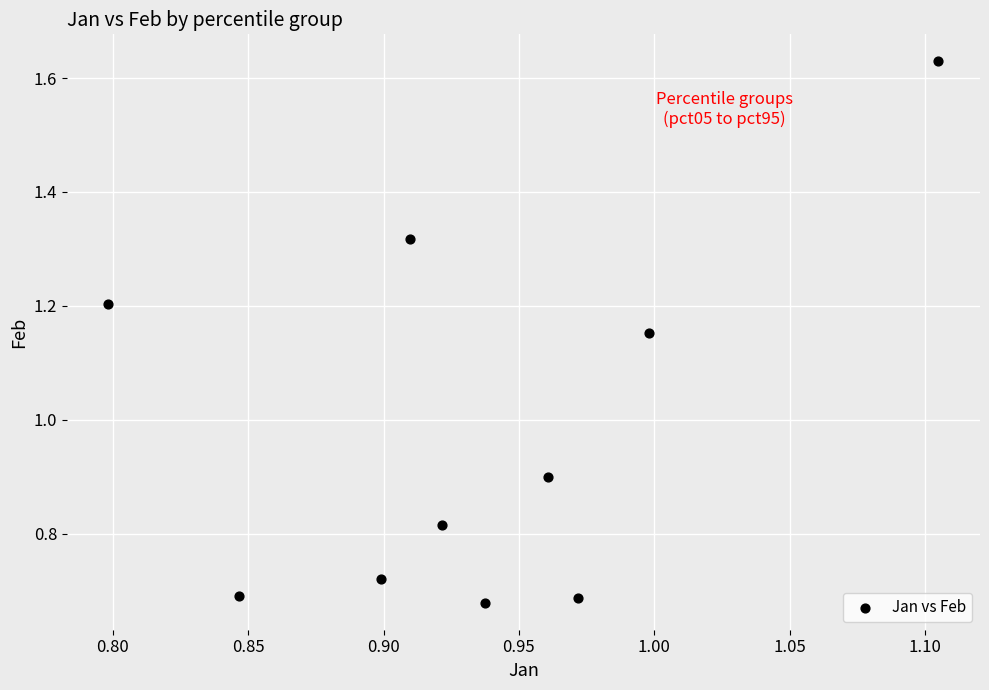

What Y value in the scatter plot is closest to 1?

0.9